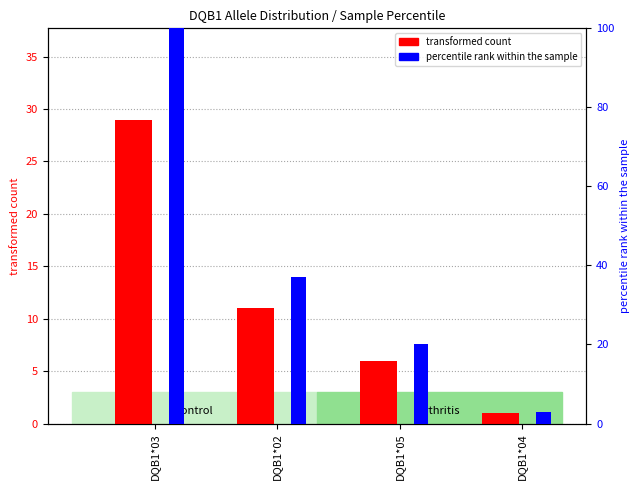

True or false: transformed count has a value of 8 at DQB1*05.

False